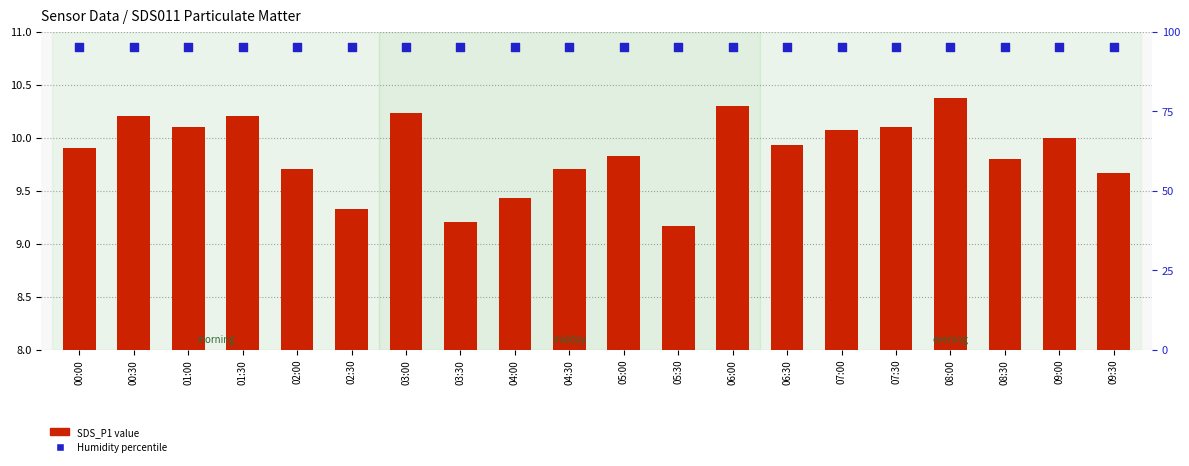

At which category is the sum across all series the highest?

08:00